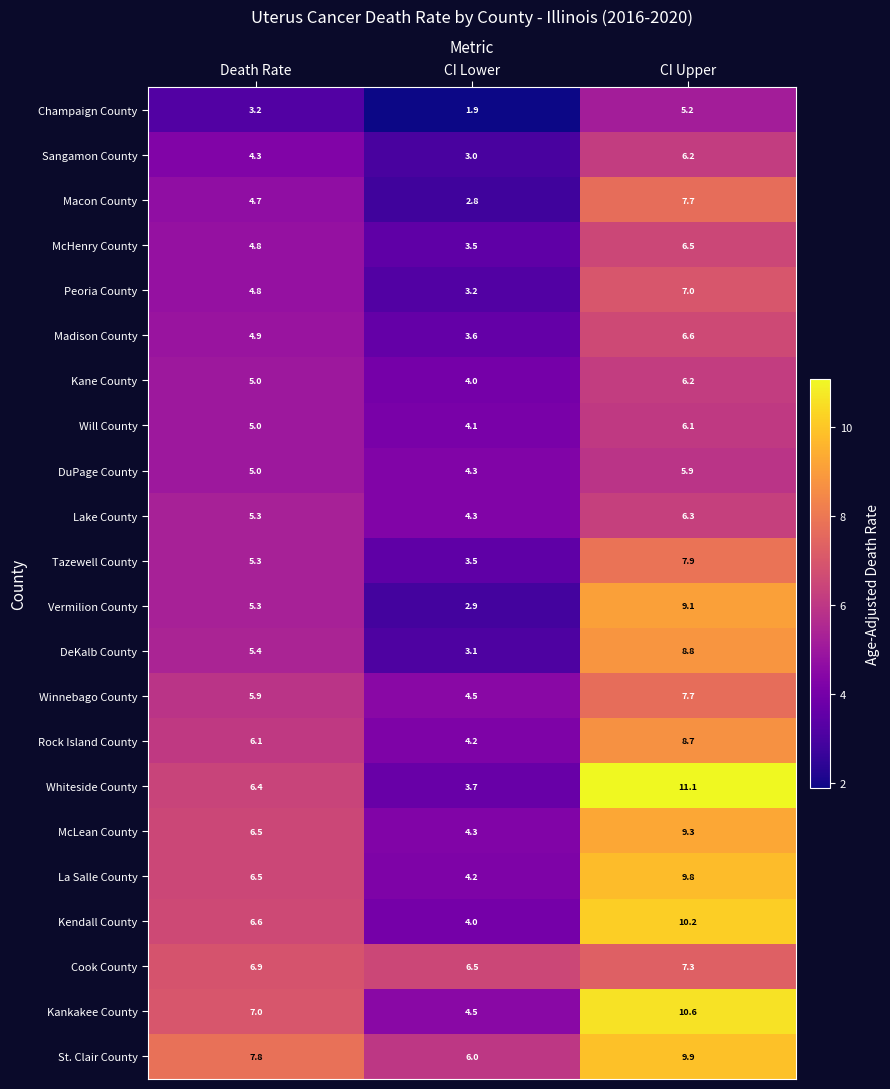

Where is La Salle County nearest to the value 7?

Death Rate